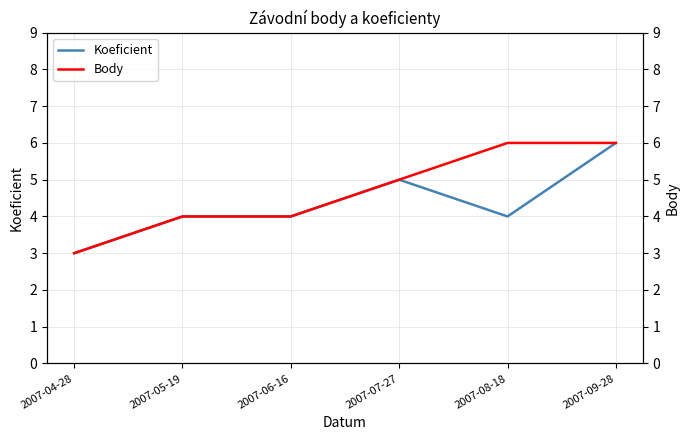

Is the value of Koeficient at 2007-07-27 greater than the value of Body at 2007-07-27?

No